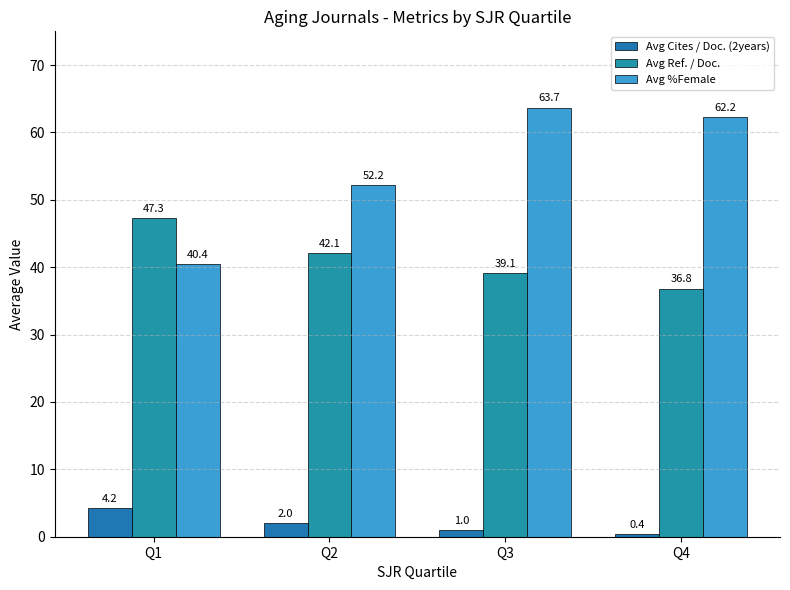

True or false: Avg Cites / Doc. (2years) has a value of 0.6 at Q4.

False